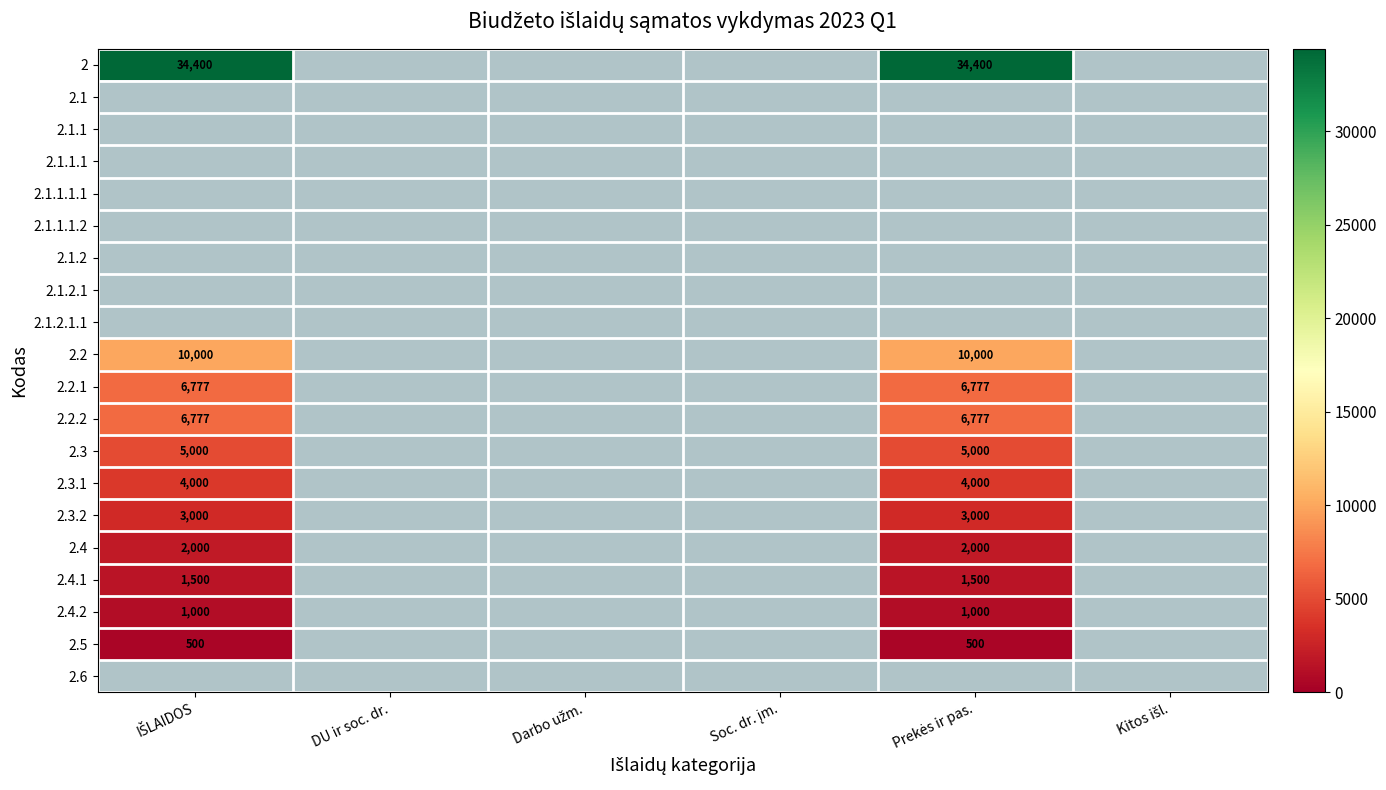

What is the total value across all series at Prekės ir pas.?

74954